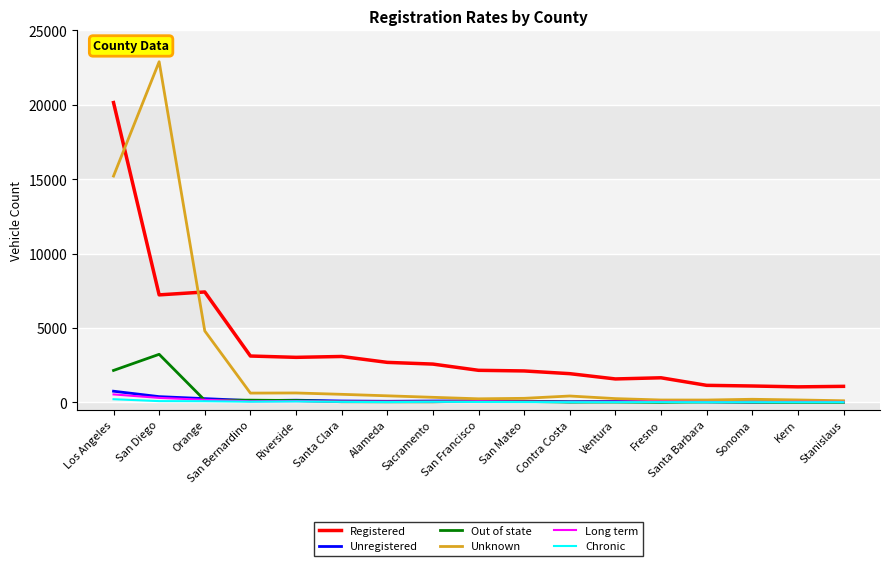

What is the highest value of the Long term series?

535